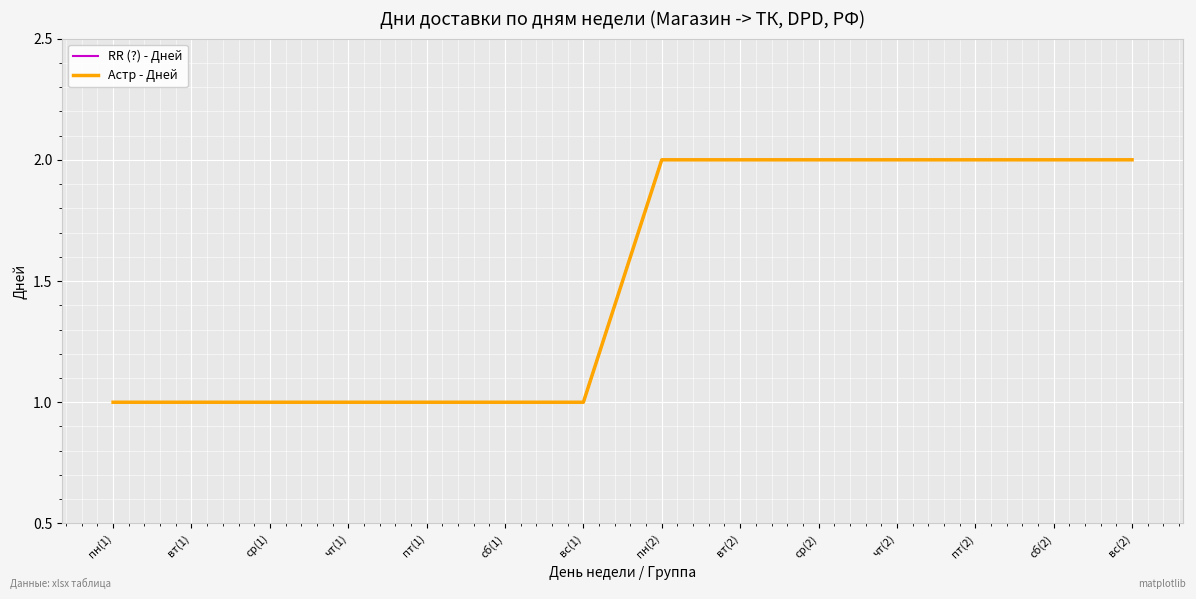

List the series in order of their peak value, lowest first.

RR (?) - Дней, Астр - Дней